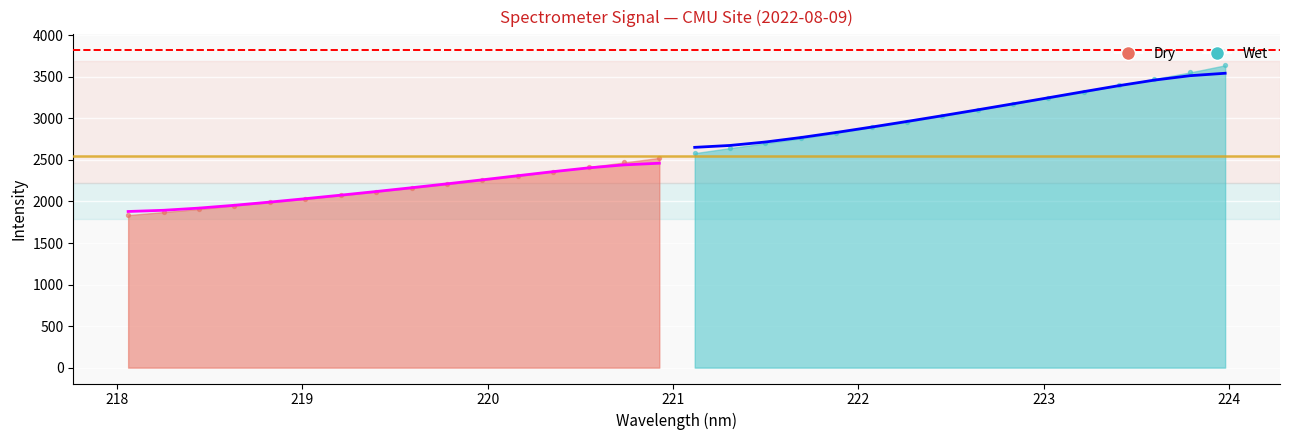

What is the change in value from 220.7354 to 221.8812?

+355.7